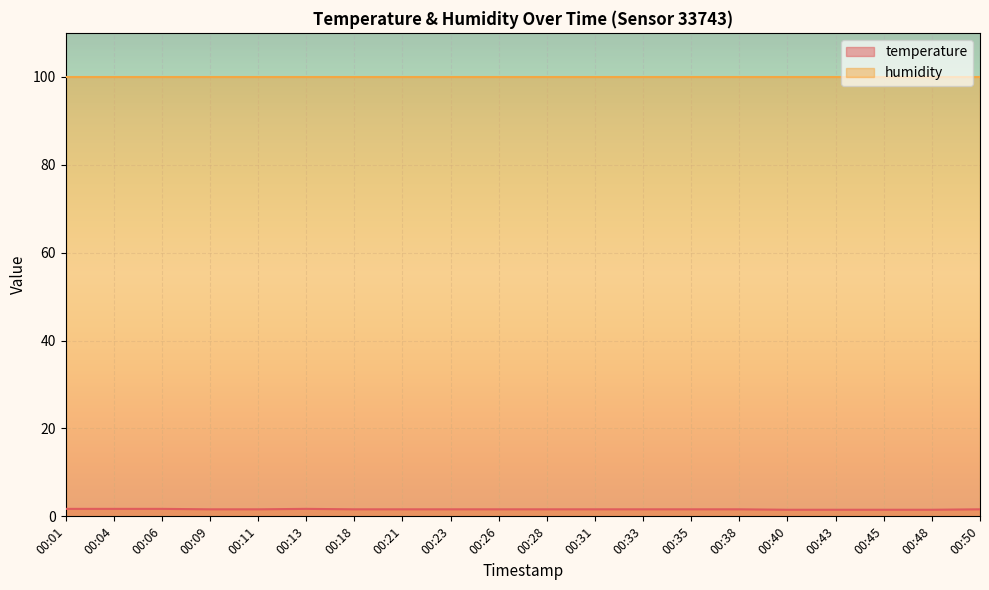

What is the ratio of the value at 00:09 to the value at 00:01?

0.9